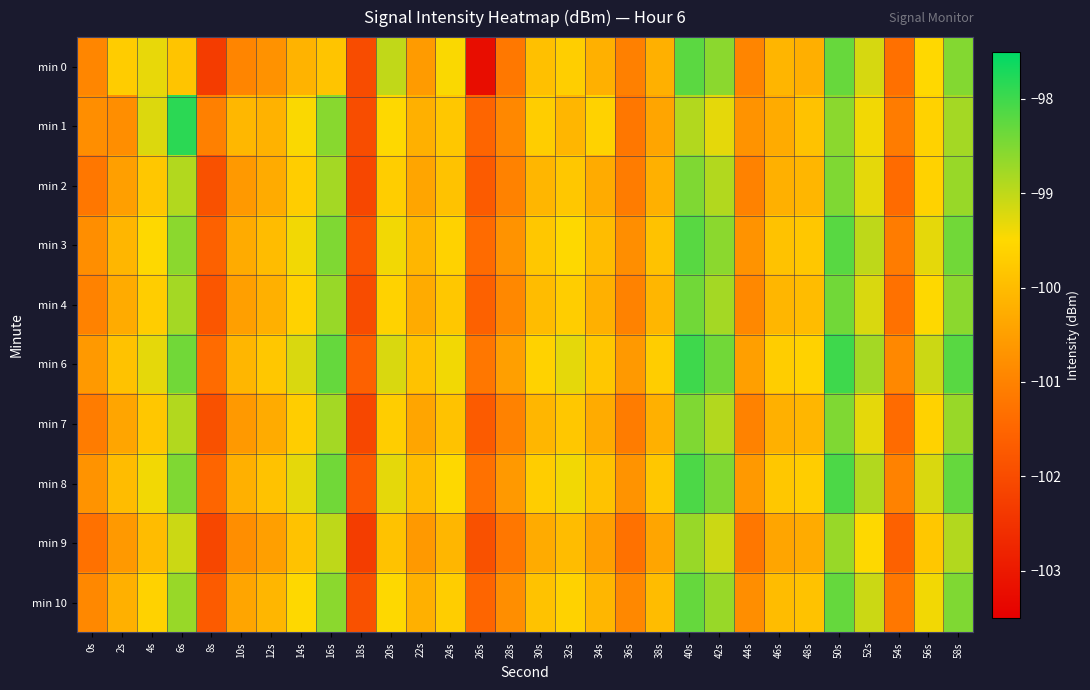

Between 8s and 52s, which is larger?

52s